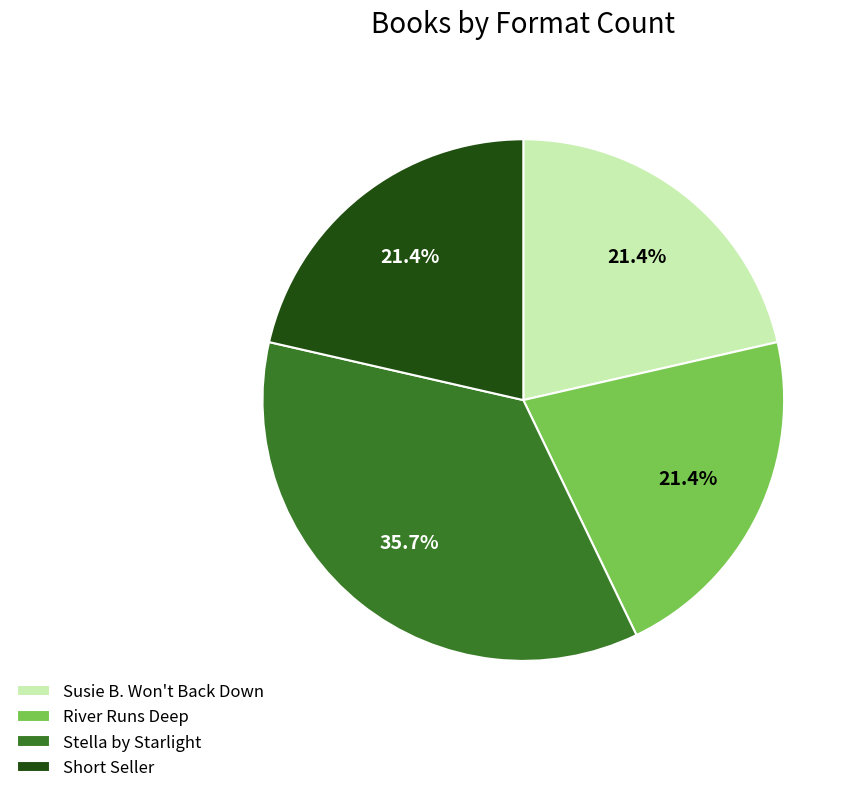

How much of the chart is everything except Susie B. Won't Back Down?

78.6%